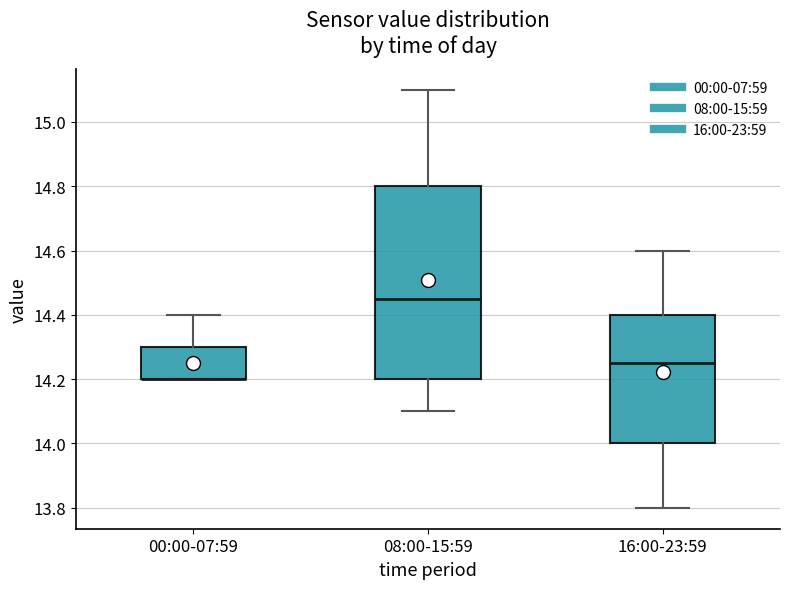

Reading left to right, transcribe this box plot: for each box, give where its median line is, the range the box spans, and where its two whiskers end, as read against the y-axis. The values are not printed on the chart, so give them approximately, as read against the axis.

00:00-07:59: median 14.20 (drawn on the box's lower edge), box 14.20 to 14.30, whiskers 14.20 to 14.40
08:00-15:59: median 14.46, box 14.20 to 14.80, whiskers 14.10 to 15.10
16:00-23:59: median 14.26, box 14.00 to 14.40, whiskers 13.80 to 14.60